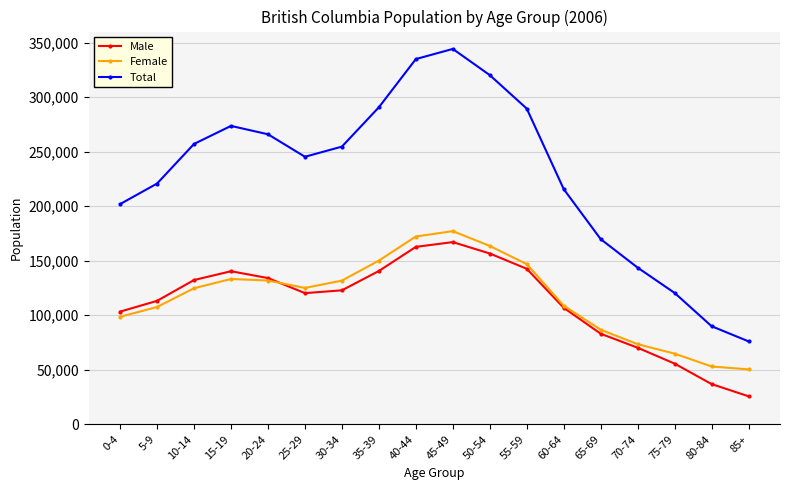

What position from the left is 30-34?

7